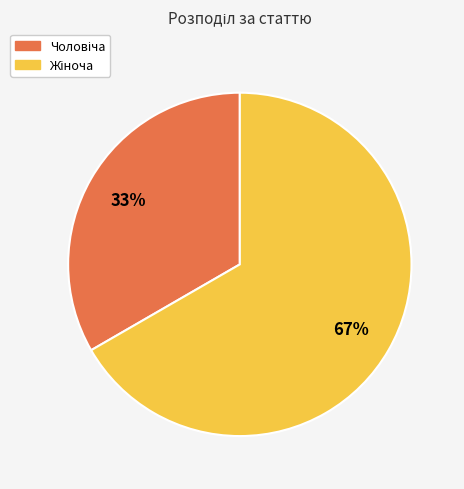

Is there any slice that represents more than half of the pie?

Yes